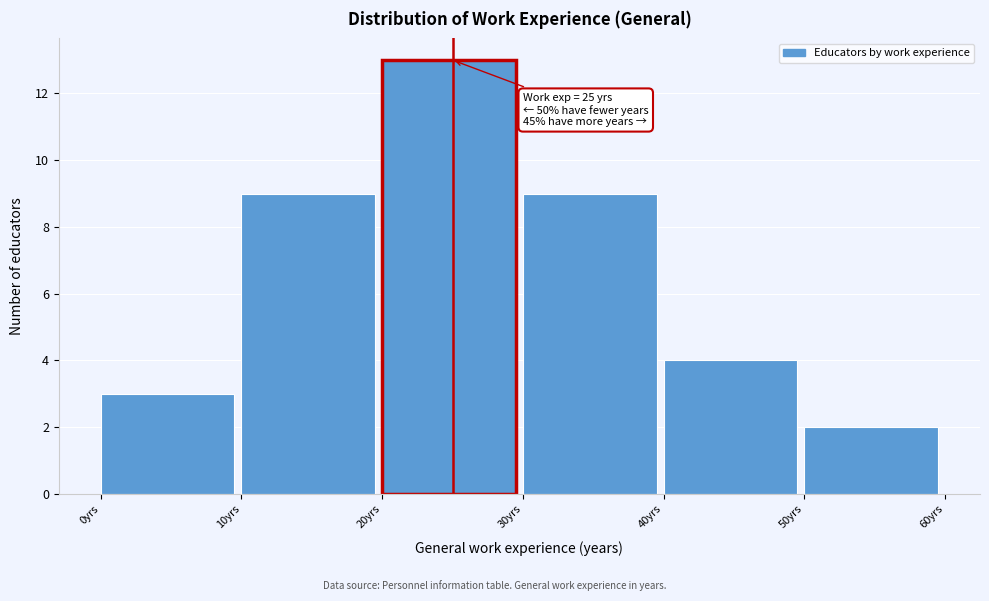

Which range on the x-axis has the tallest bar?

20 to 30